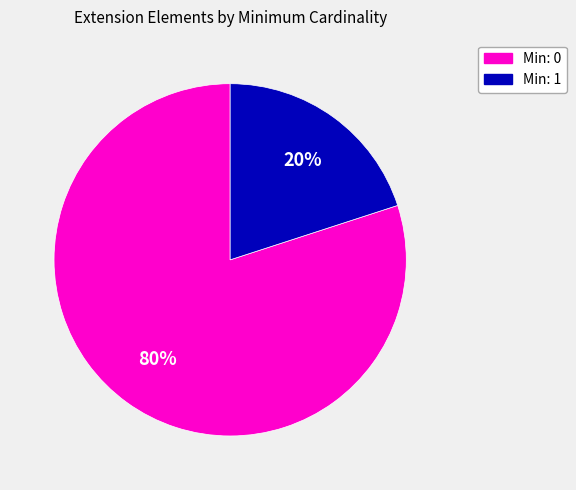

To the nearest percent, what is the average slice percentage?

50%